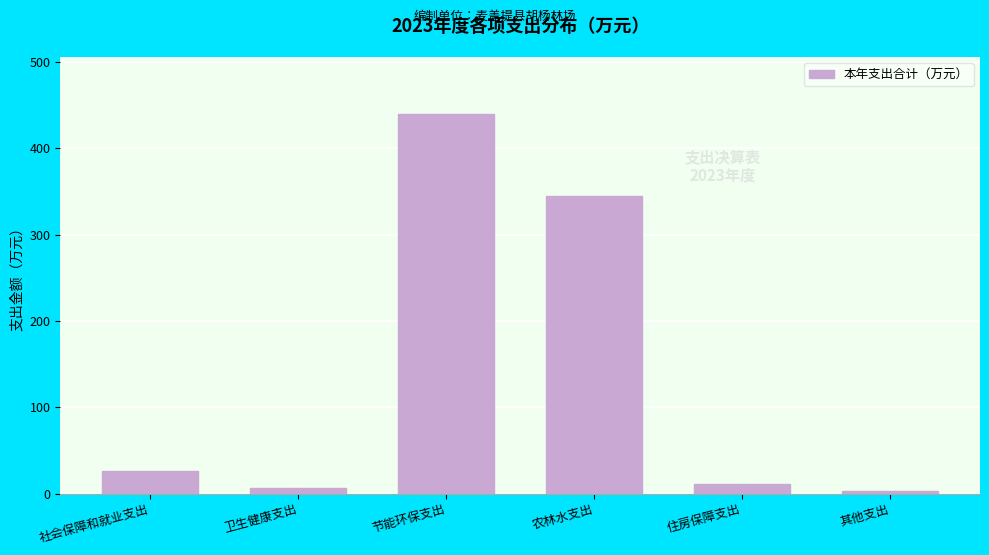

Reading left to right, extract all data points from this chart.

25.9	6.5	440.0	344.5	11.2	2.5